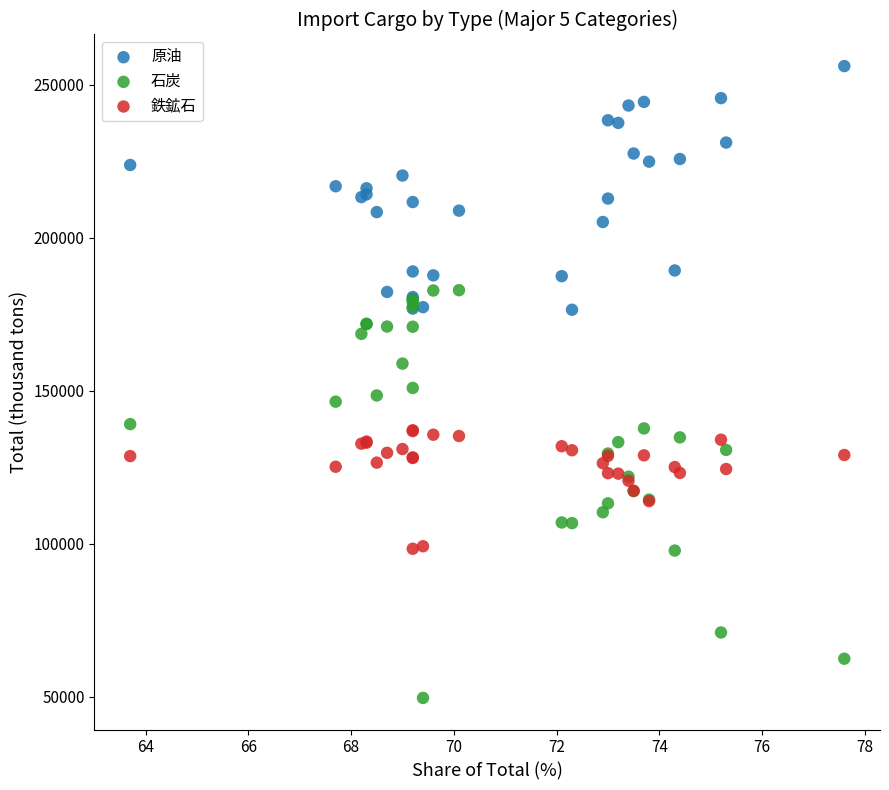

Which series contains the highest Y value?

原油